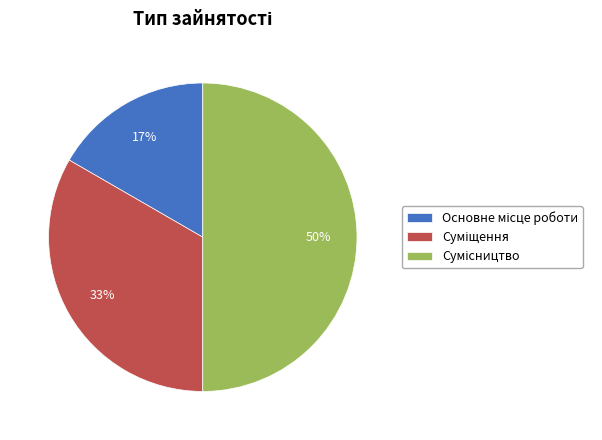

How many slices are in this pie chart?

3